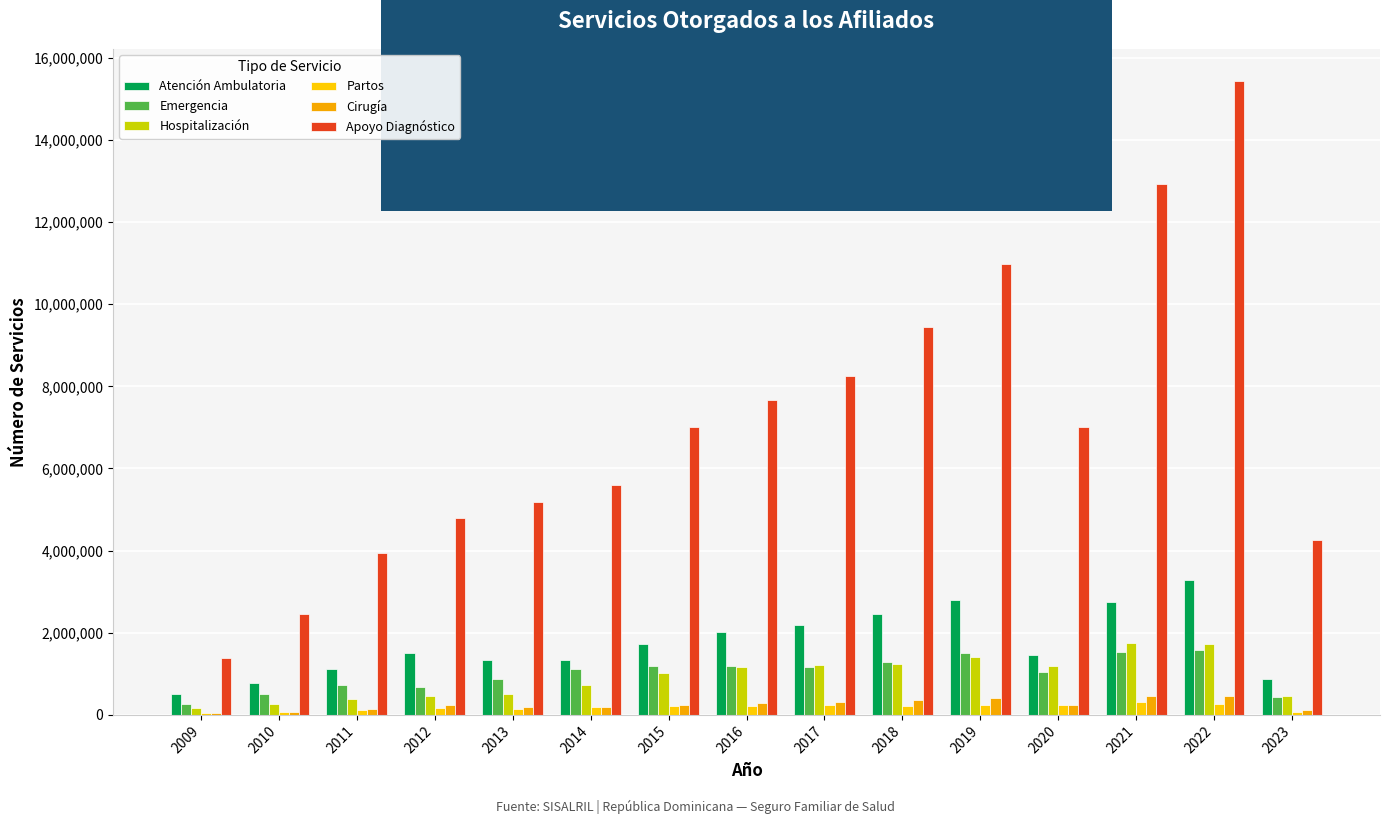

How many categories are shown in the chart?

15